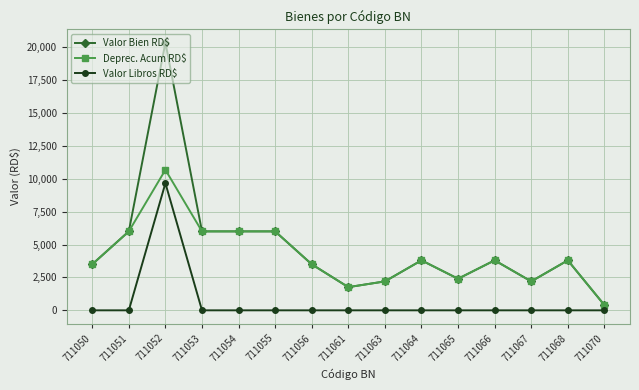

At which category does Deprec. Acum RD$ reach its first local peak?

711052